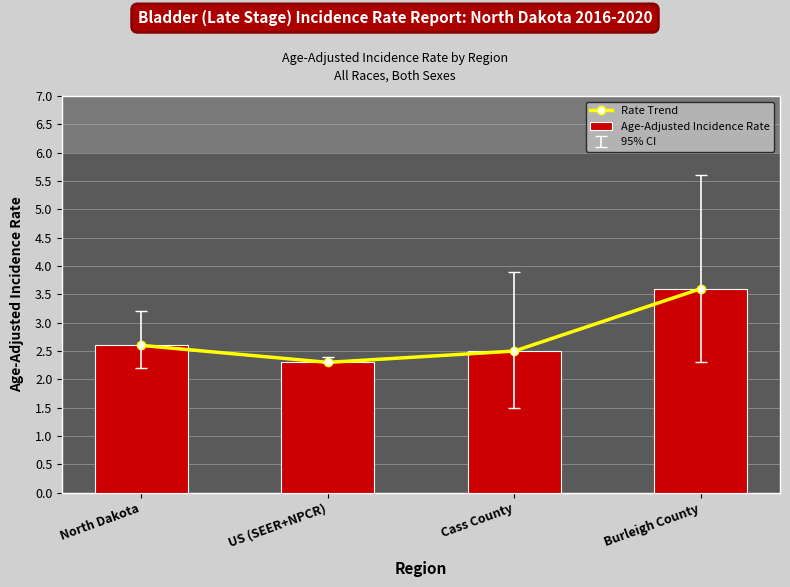

Count the Rate Trend values in the range 2 to 3.

3